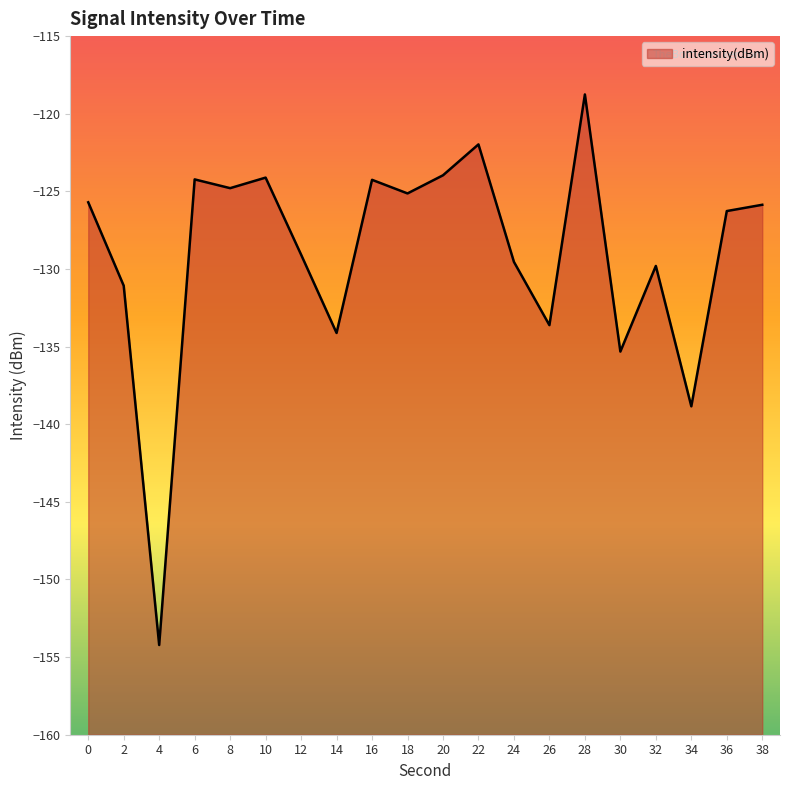

The chart shows a value of -131.1 at 2. True or false?

True